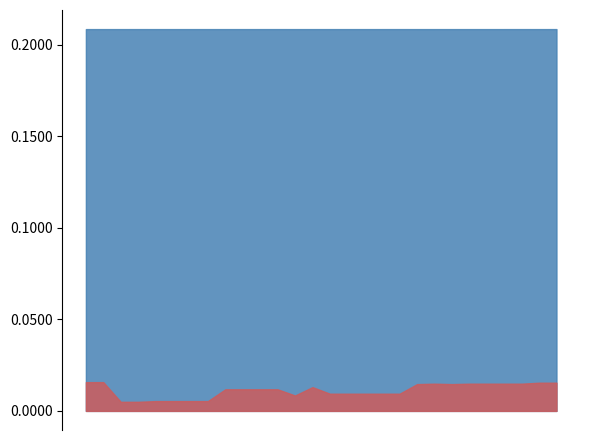

What are all the series names shown in the legend?

id, mszsz_line_item_id